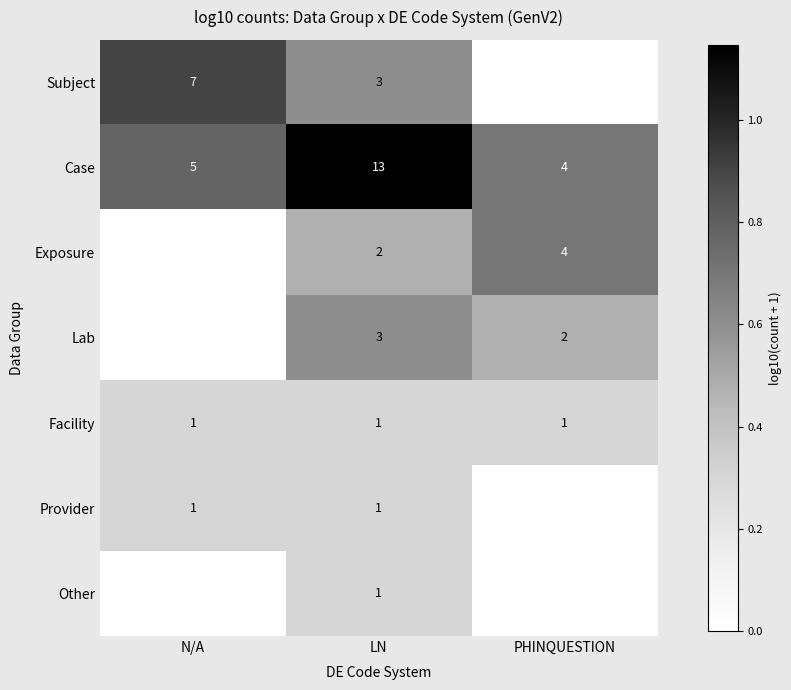

Is it true that Subject equals 2 at N/A?

False